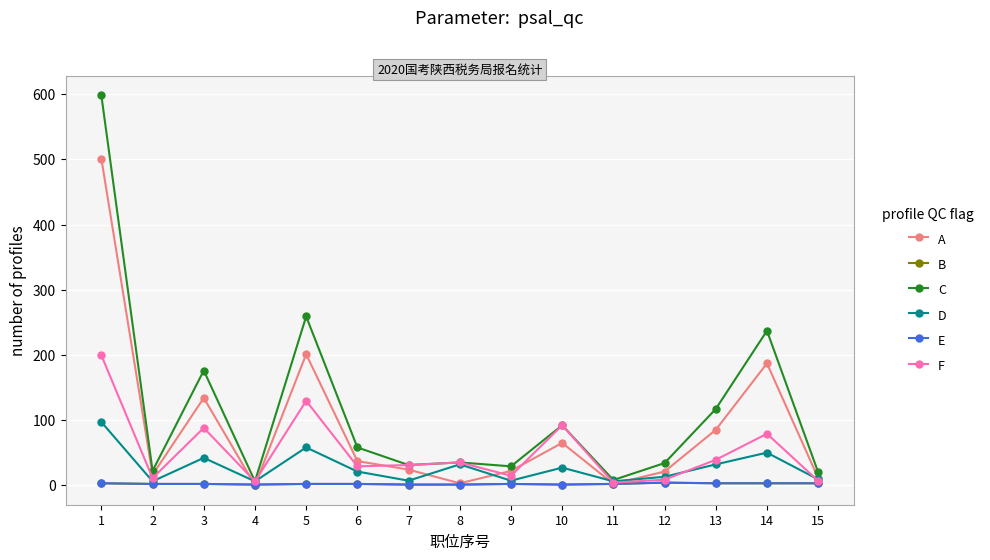

At which label does D first exceed 21?

1